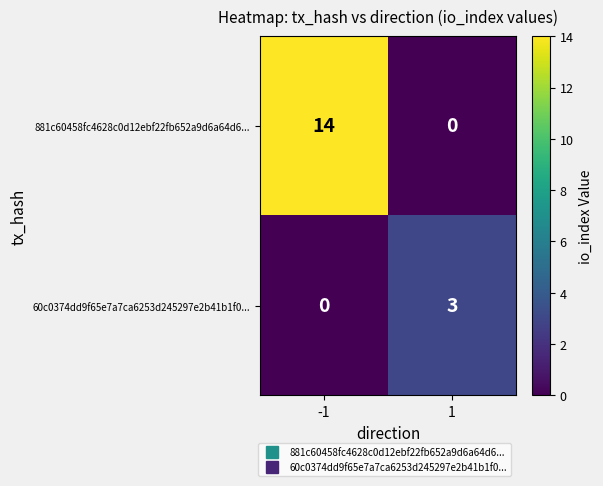

Is the value of 60c0374dd9f65e7a7ca6253d245297e2b41b1f0... at -1 greater than the value of 881c60458fc4628c0d12ebf22fb652a9d6a64d6... at -1?

No